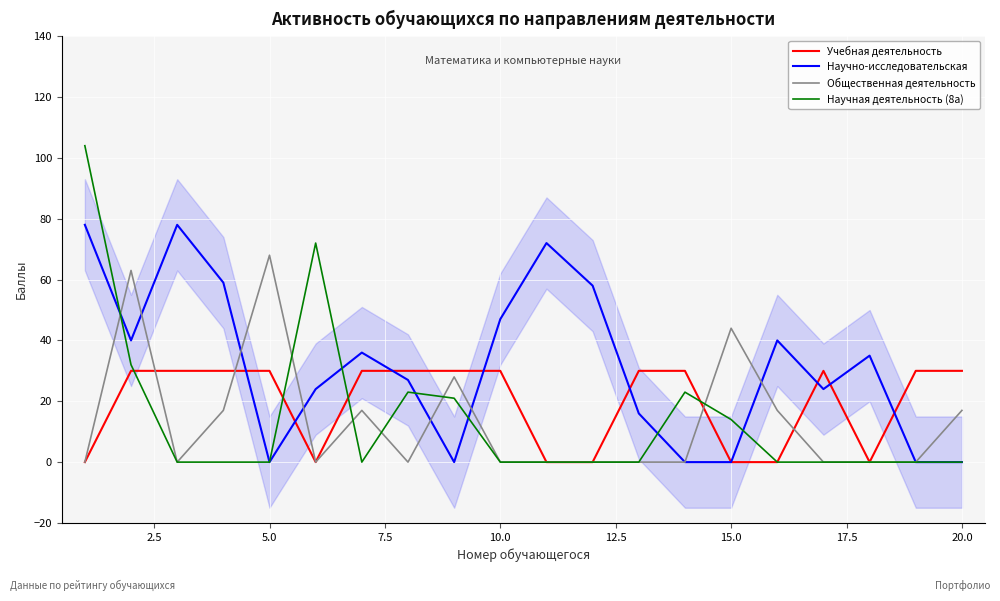

Count the number of data series in this chart.

4